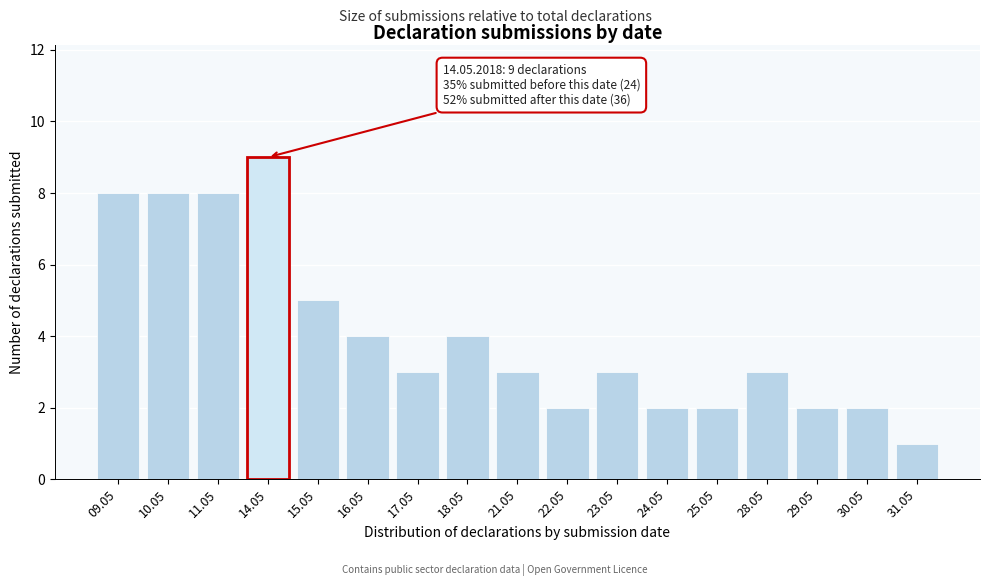

Reading left to right, extract all data points from this chart.

8	8	8	9	5	4	3	4	3	2	3	2	2	3	2	2	1